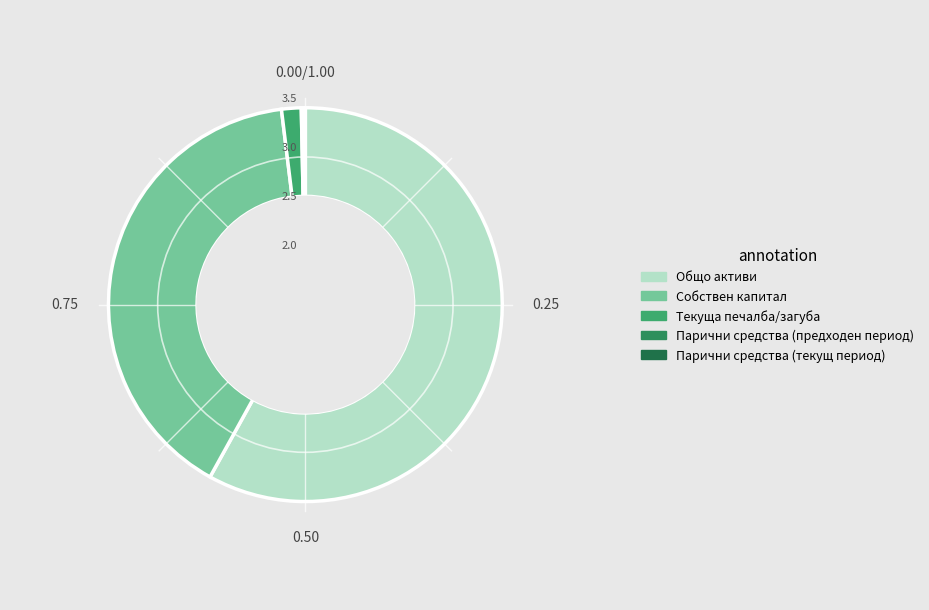

Combined, what portion of the pie is Собствен капитал and Парични средства (предходен период)?

40.2%